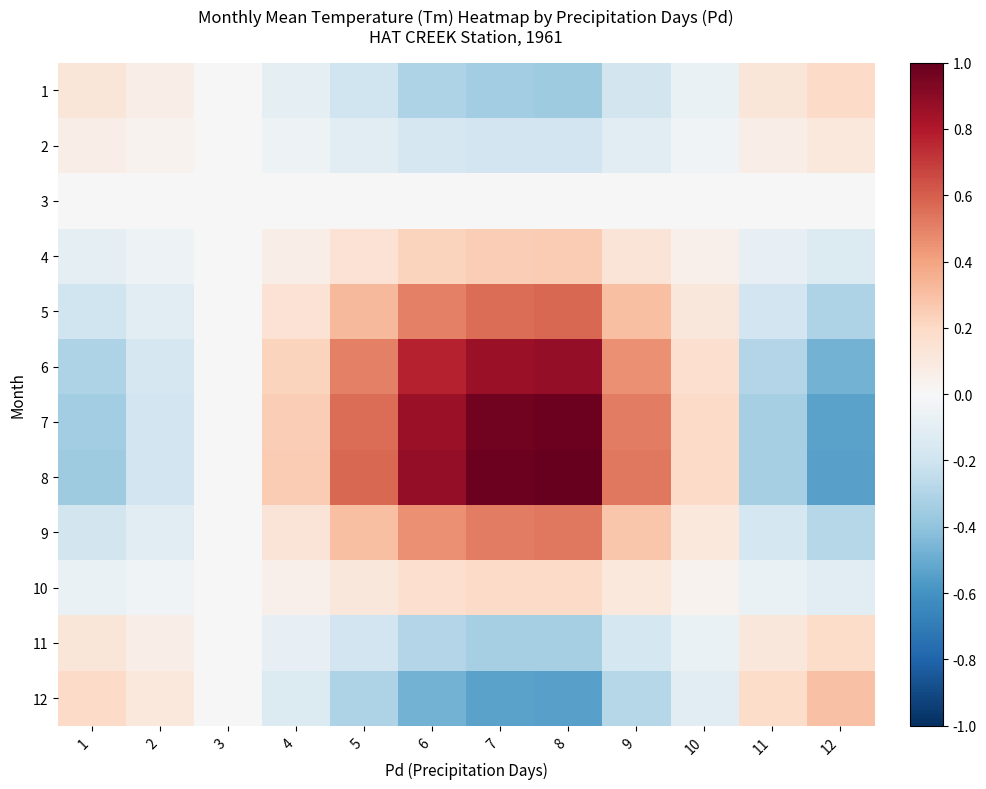

Which has a higher value, 1 or 12?

12